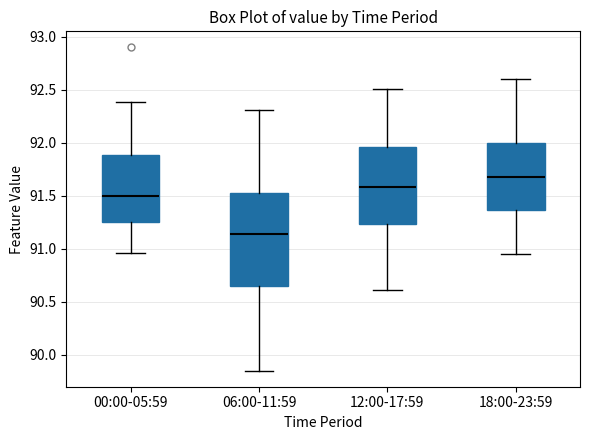

Which box's median line is the lowest?

06:00-11:59